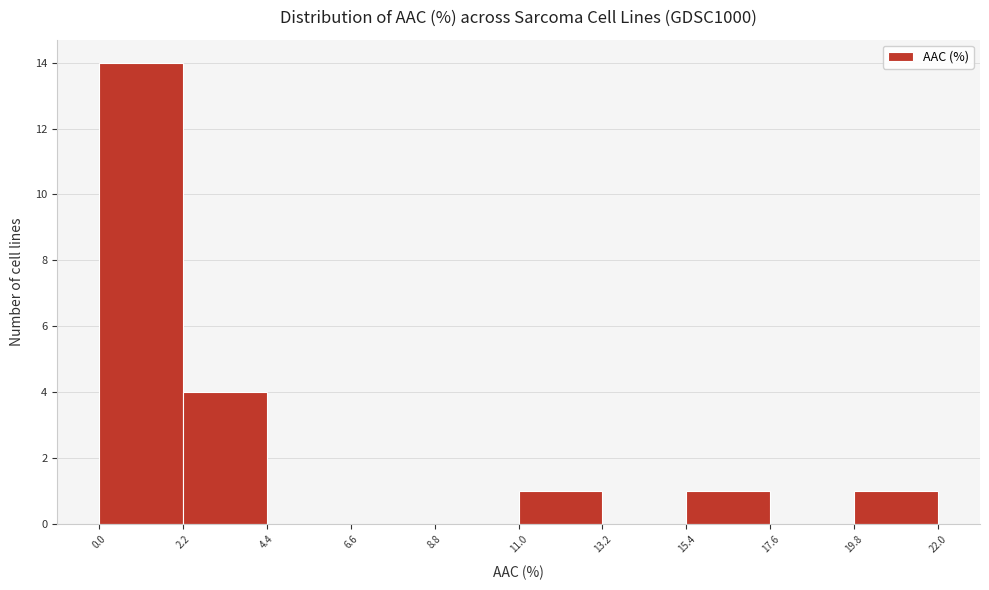

Reading left to right, list every bar in this chart as the range it spans on the x-axis followed by its height. The values are not printed on the chart, so give them approximately, as read against the axis.

0.0 to 2.2: 14
2.2 to 4.4: 4
4.4 to 6.6: 0
6.6 to 8.8: 0
8.8 to 11.0: 0
11.0 to 13.2: 1
13.2 to 15.4: 0
15.4 to 17.6: 1
17.6 to 19.8: 0
19.8 to 22.0: 1